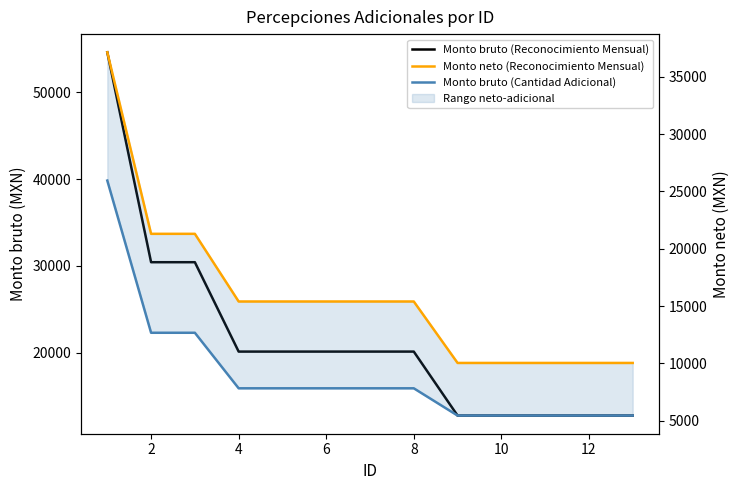

The Monto bruto (Cantidad Adicional) series shows 5453.0 at 12. True or false?

True